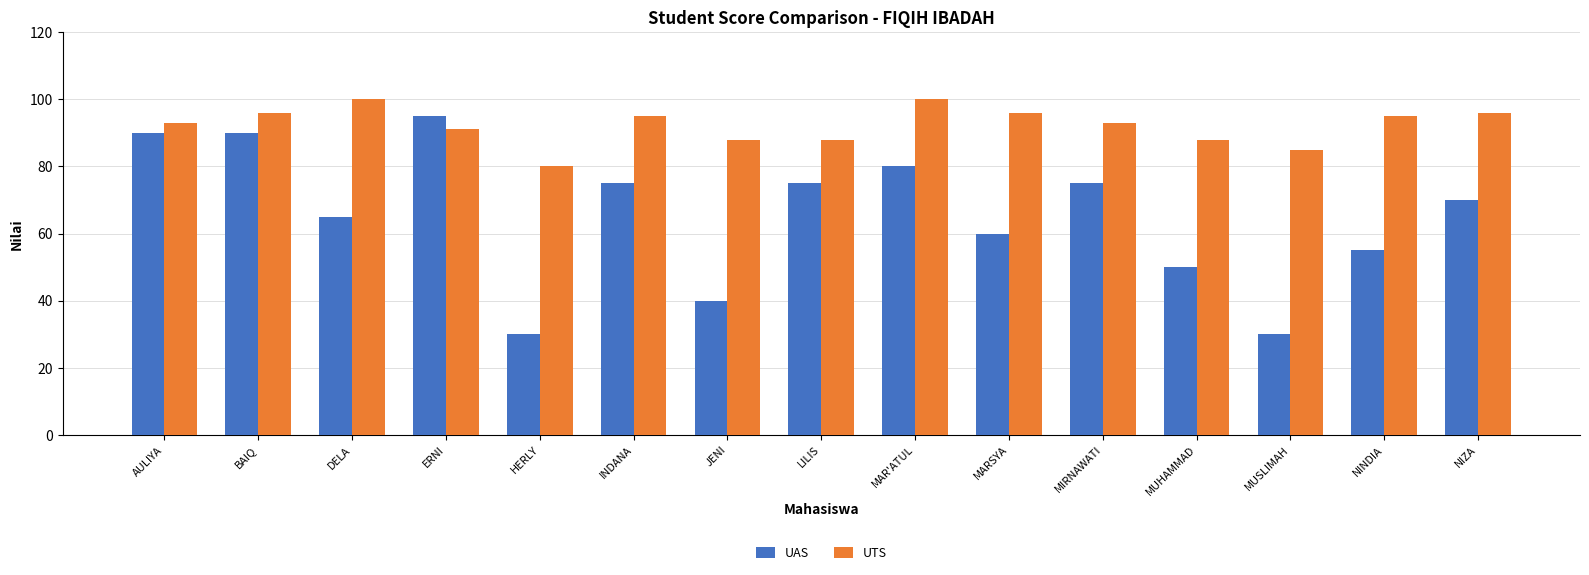

At which label is UAS closest to 62?

MARSYA